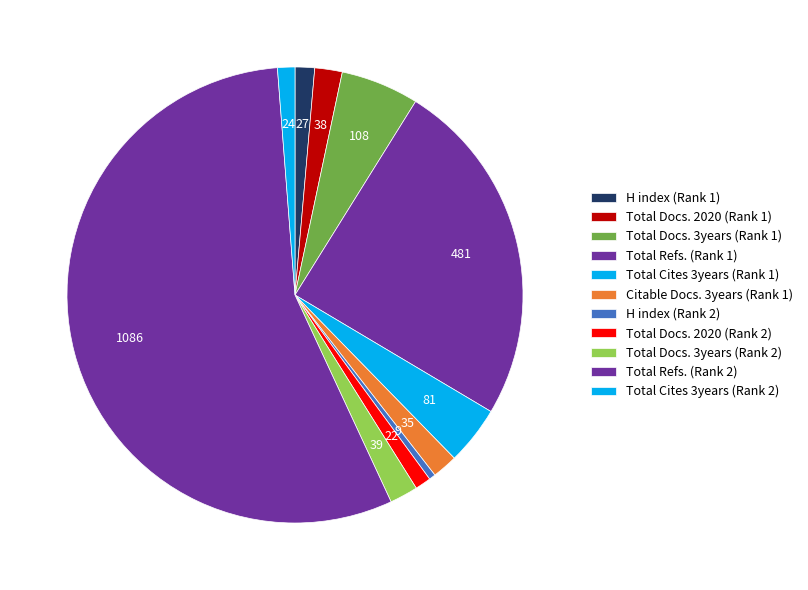

What is the change in value from Total Docs. 2020 (Rank 1) to Total Docs. 2020 (Rank 2)?

-16